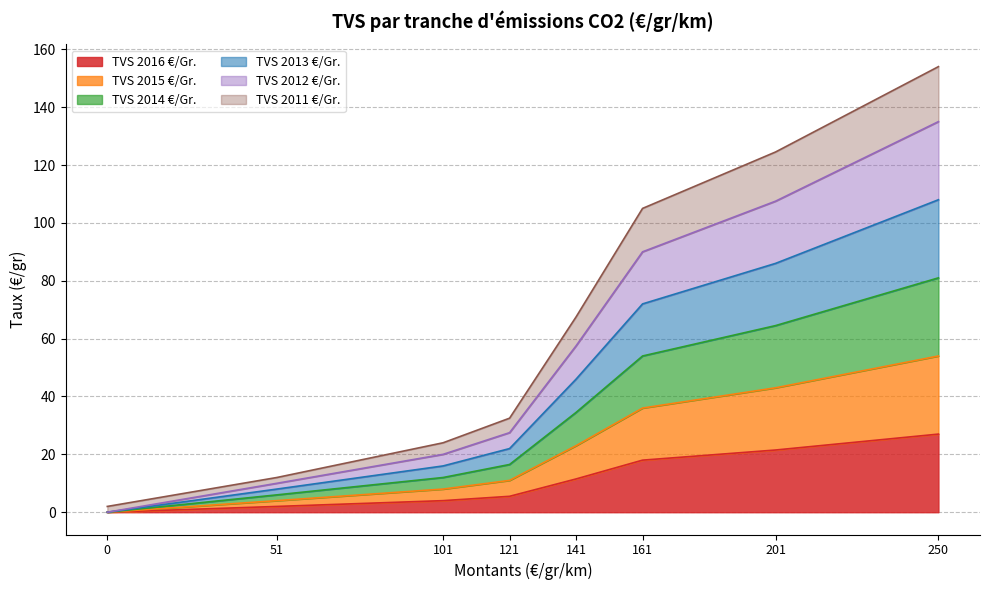

What is the value of the TVS 2016 €/Gr. point at the 2nd from the left?

2.0